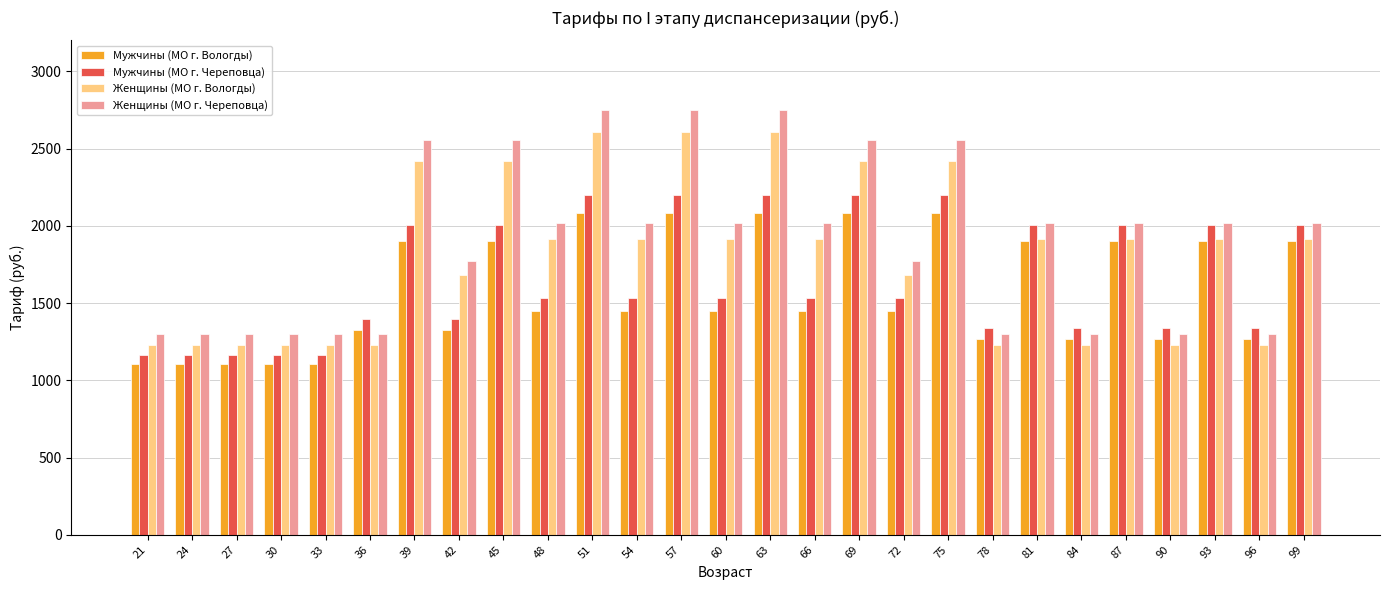

What is the minimum value for Мужчины (МО г. Вологды)?

1104.4